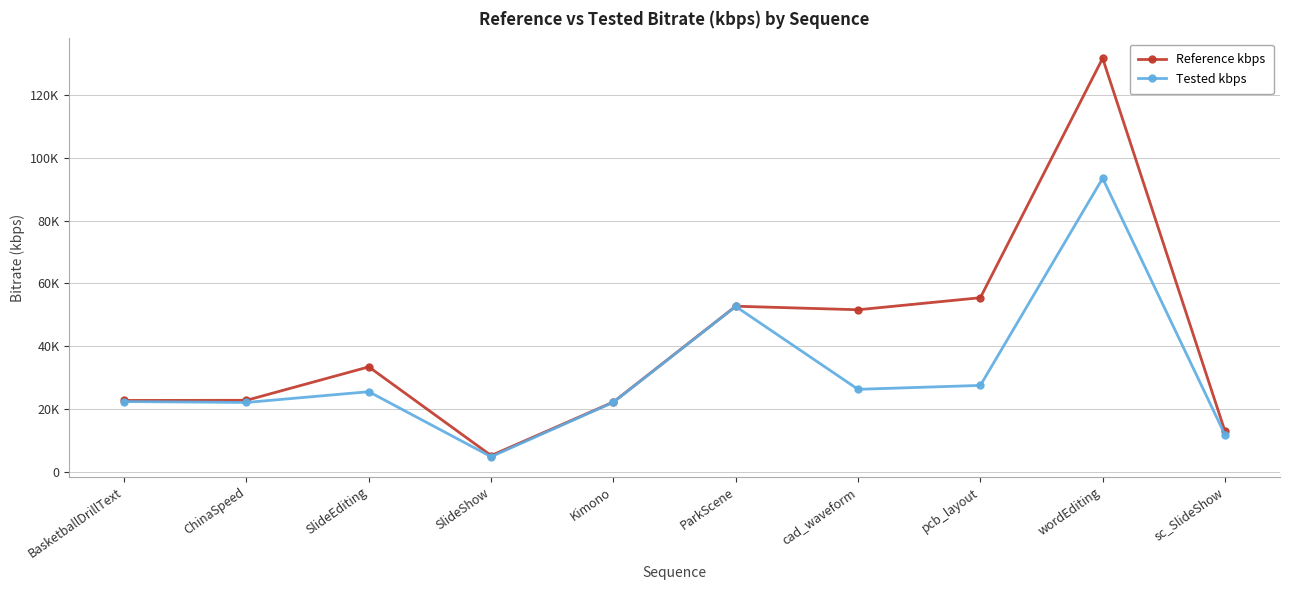

Which series has the widest spread of values?

Reference kbps